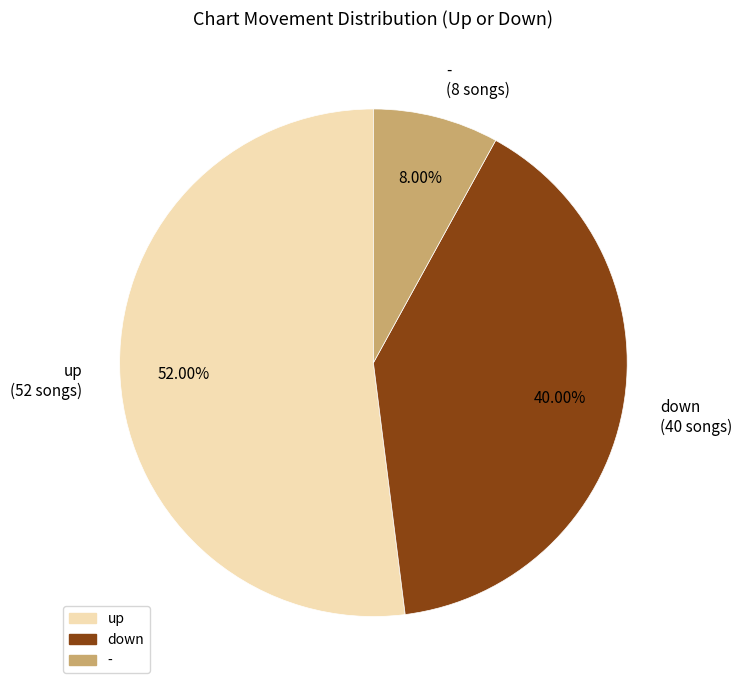

True or false: - accounts for 1% of the total.

False